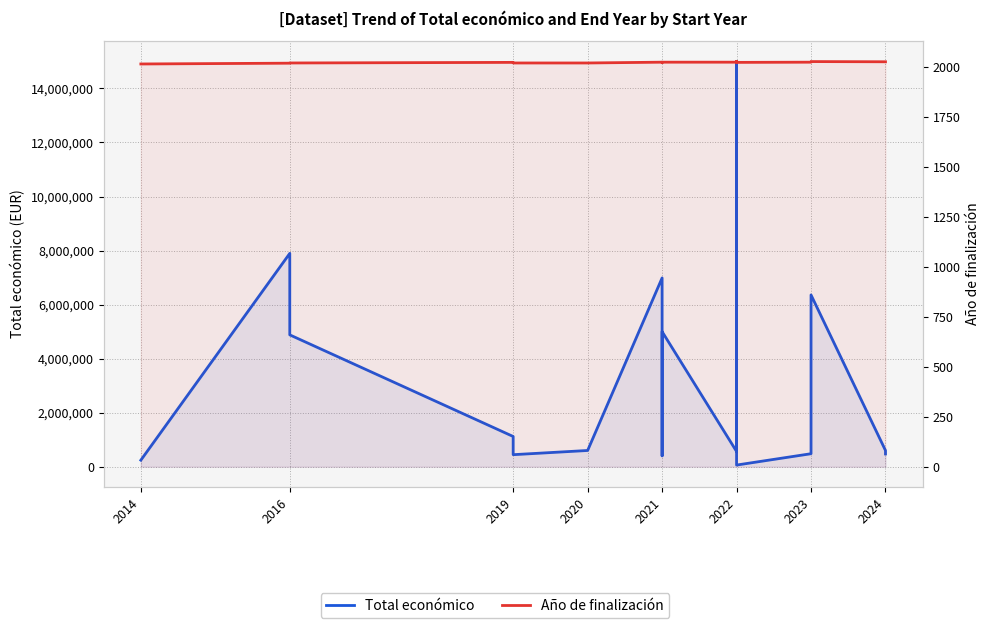

At which label is Total económico closest to 7531276?

2016